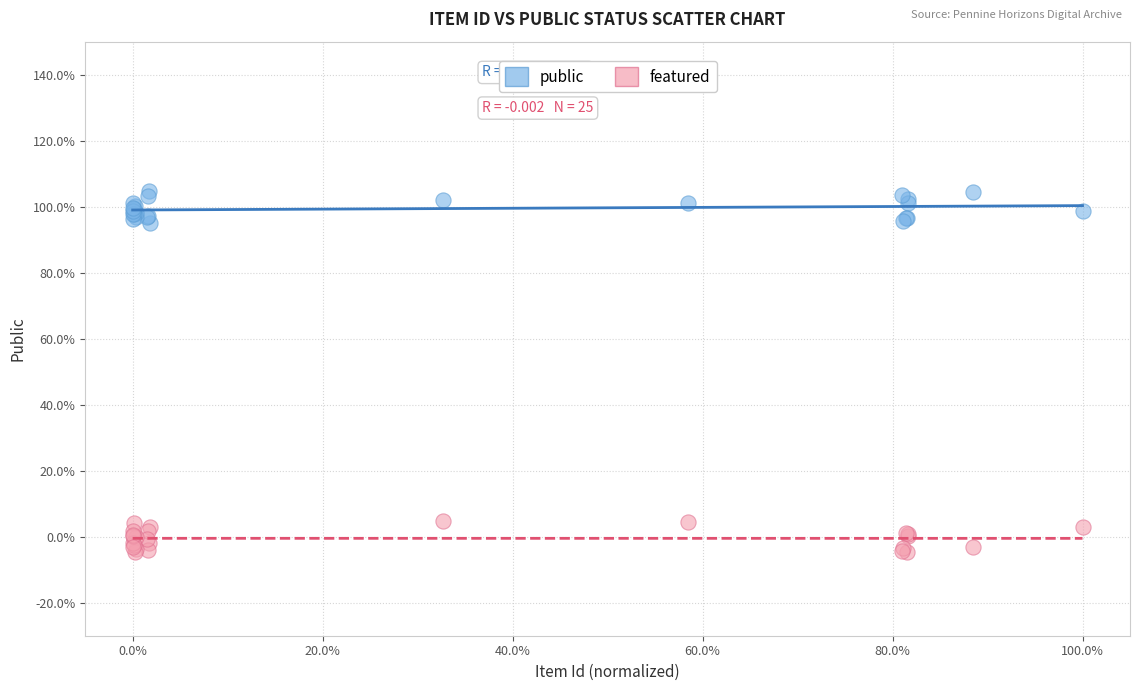

Which series contains the highest Y value?

public